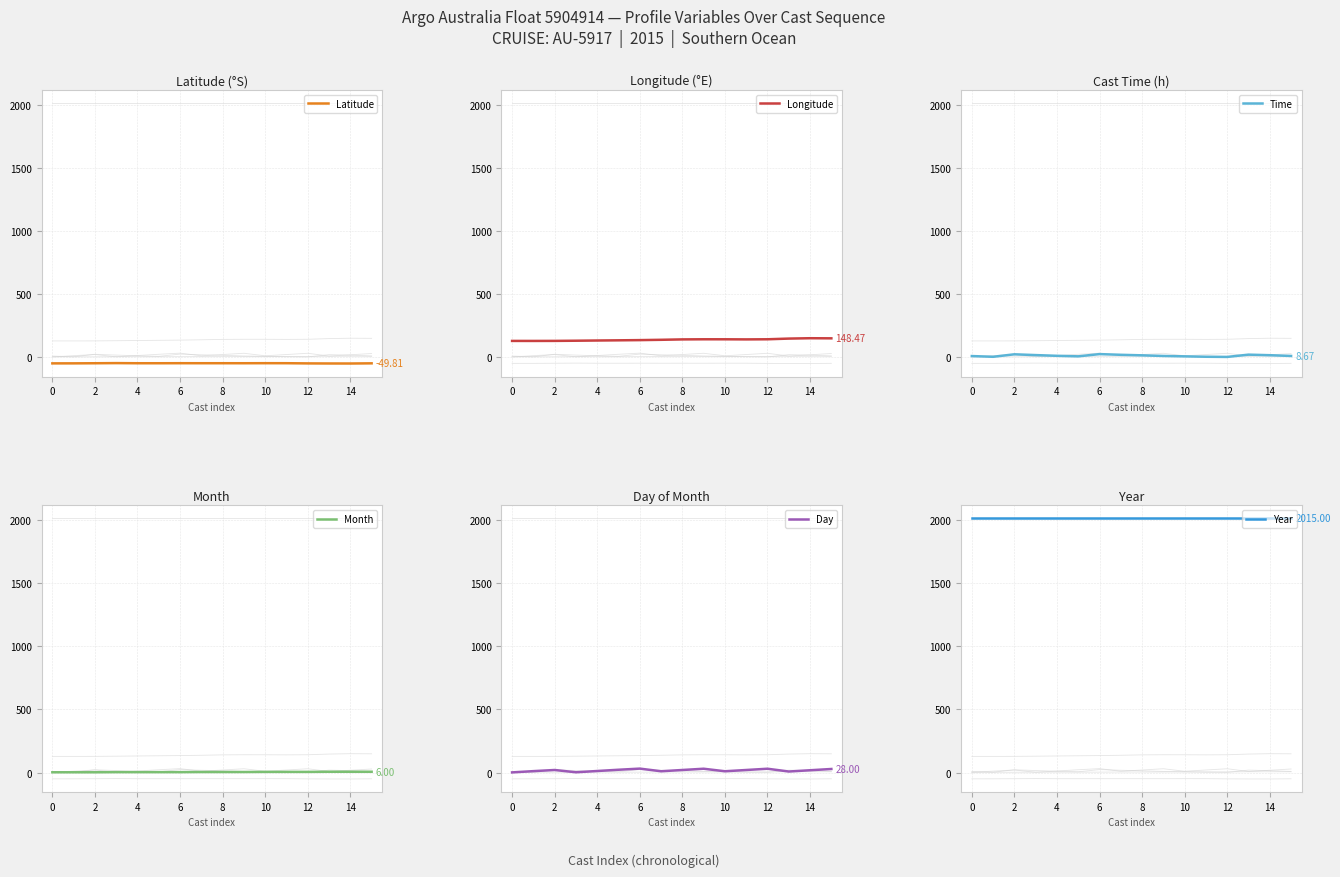

Between 4 and 8, which is larger?

4